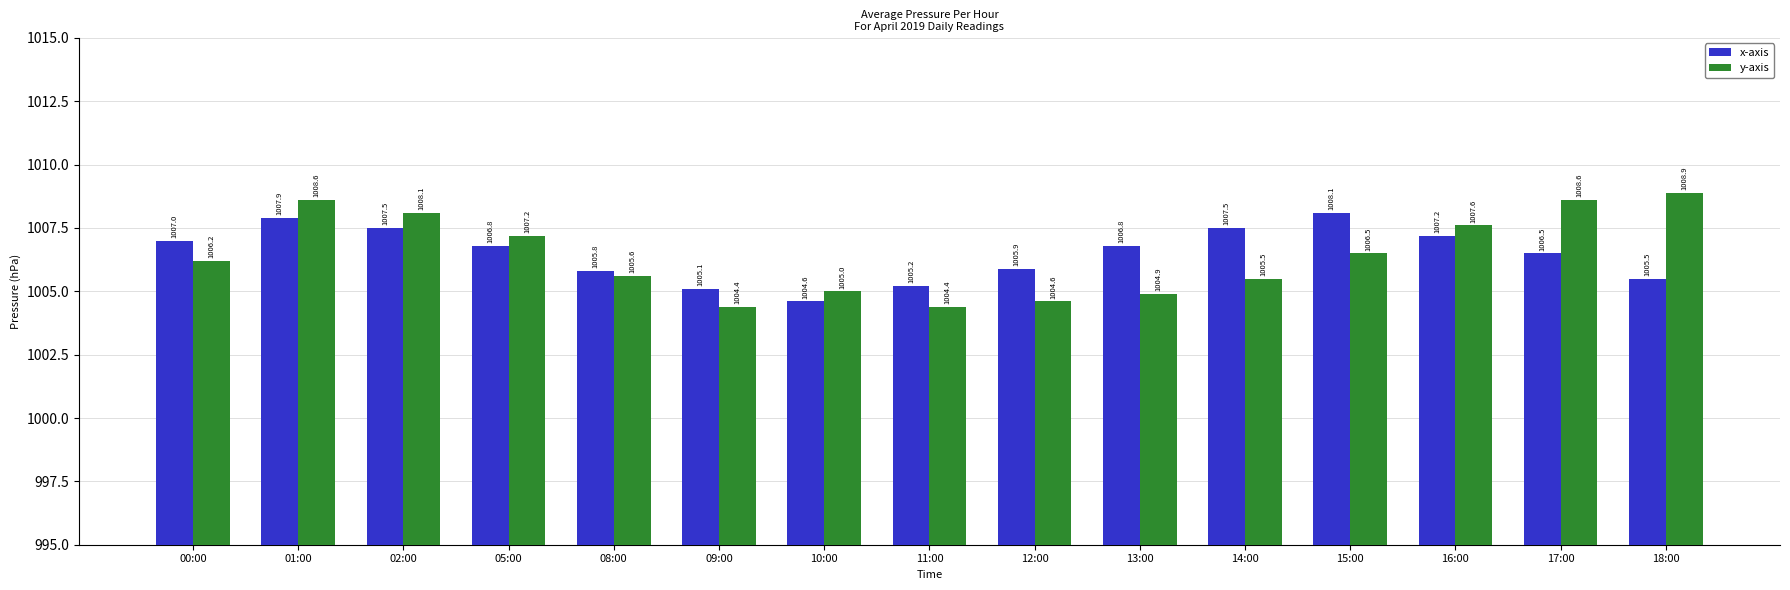

What is the difference between the maximum and minimum values in the y-axis series?

4.5